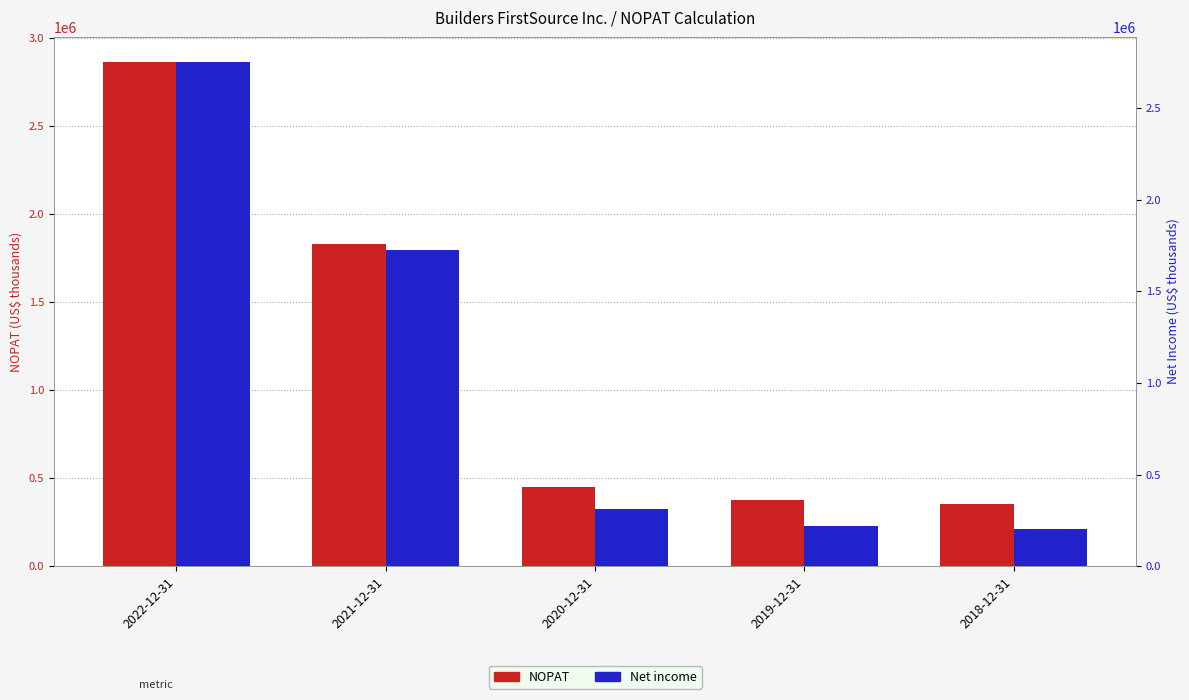

True or false: NOPAT has a value of 2864596 at 2022-12-31.

True